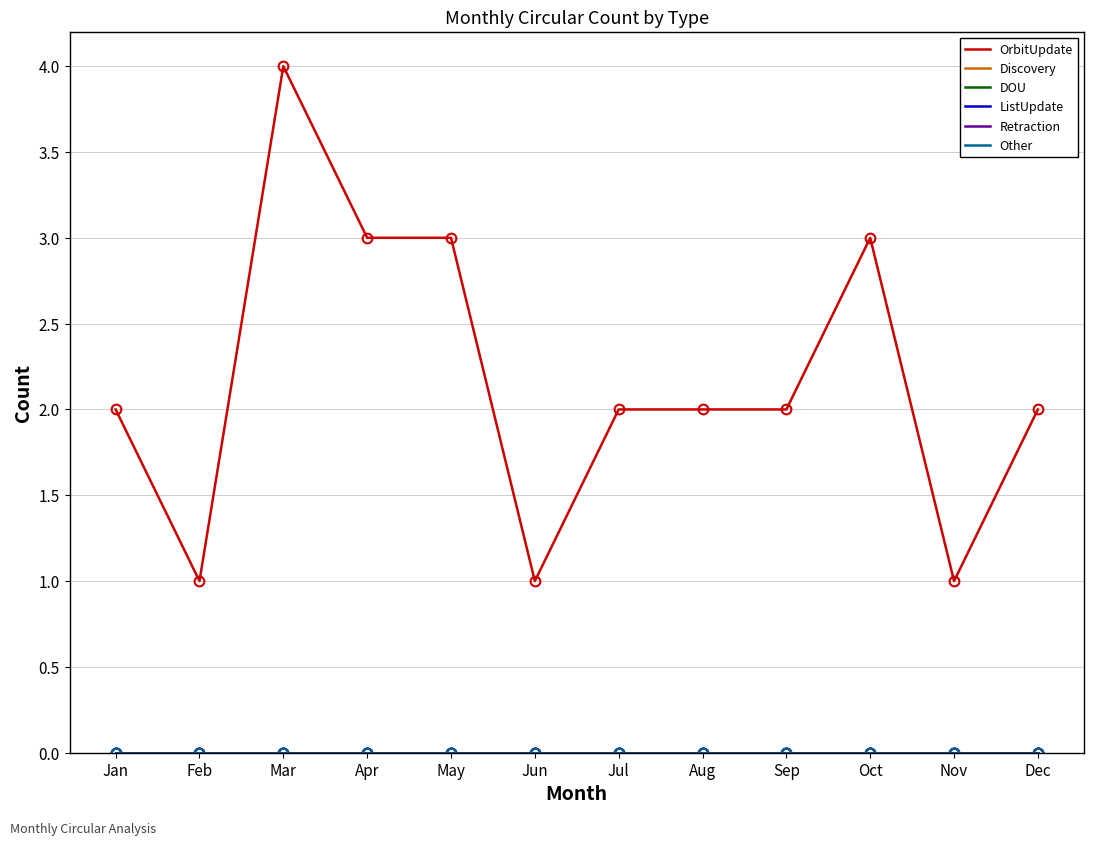

What is the sum of the OrbitUpdate values at Jan and Mar?

6